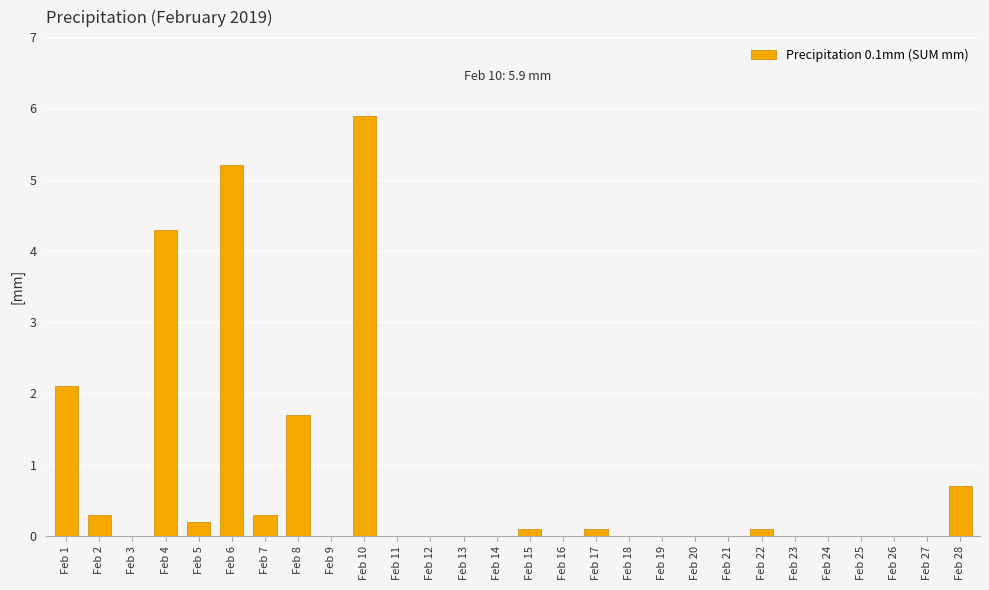

Which has a higher value, Feb 10 or Feb 11?

Feb 10